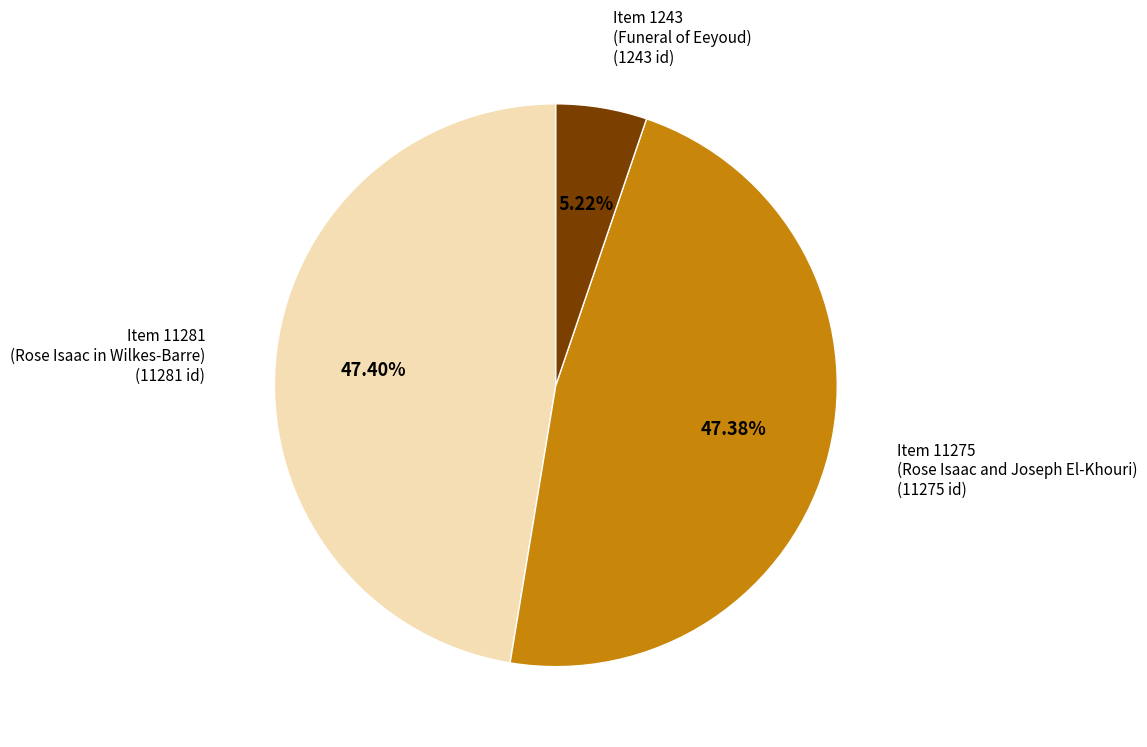

Which slice is the smallest?

Item 1243 (Funeral of Eeyoud)